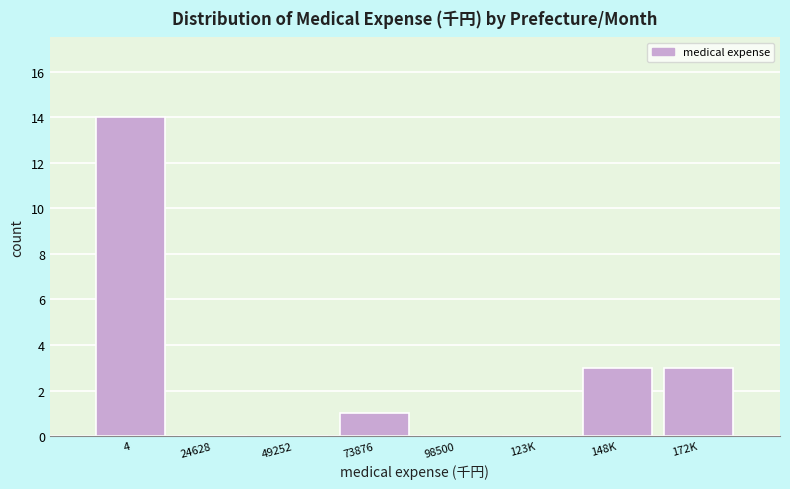

Reading left to right, what are all the values shown in this chart?

4=14	24628=0	49252=0	73876=1	98500=0	123K=0	148K=3	172K=3